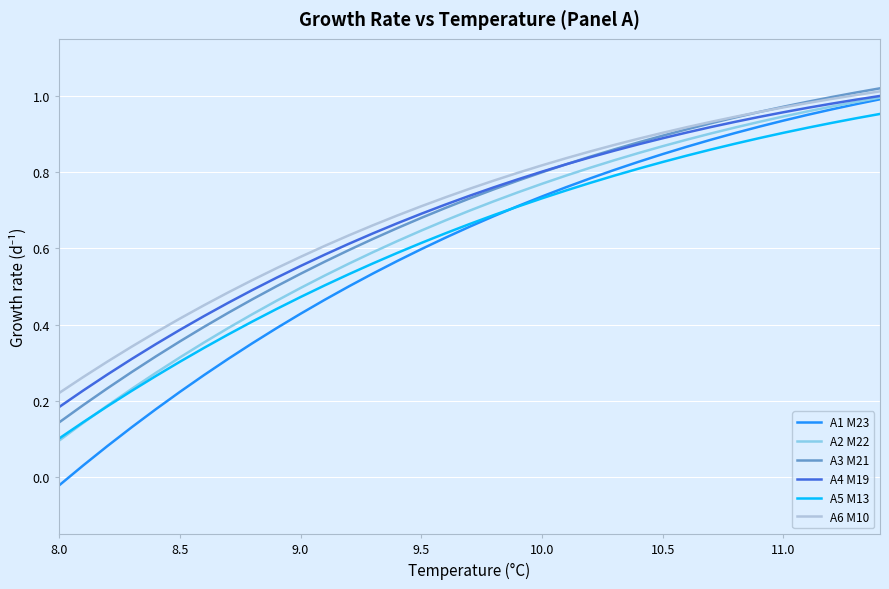

What are all the series names shown in the legend?

A1 M23, A2 M22, A3 M21, A4 M19, A5 M13, A6 M10